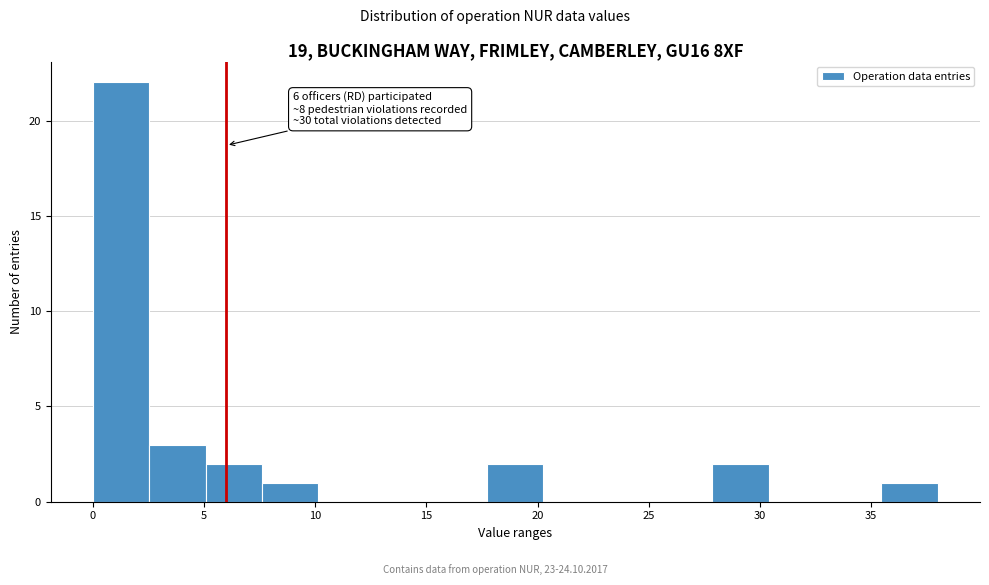

Which range on the x-axis has the tallest bar?

0.0 to 2.5